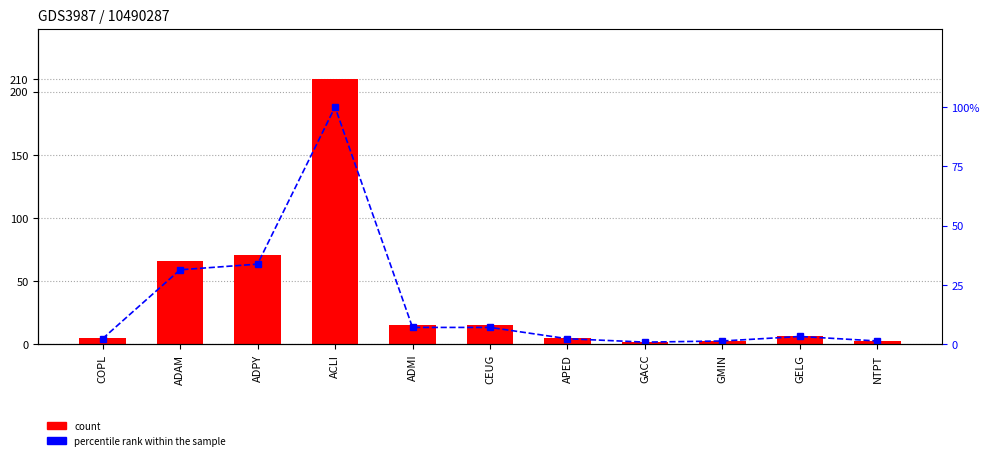

The value of count at ADMI is 5.5. True or false?

False